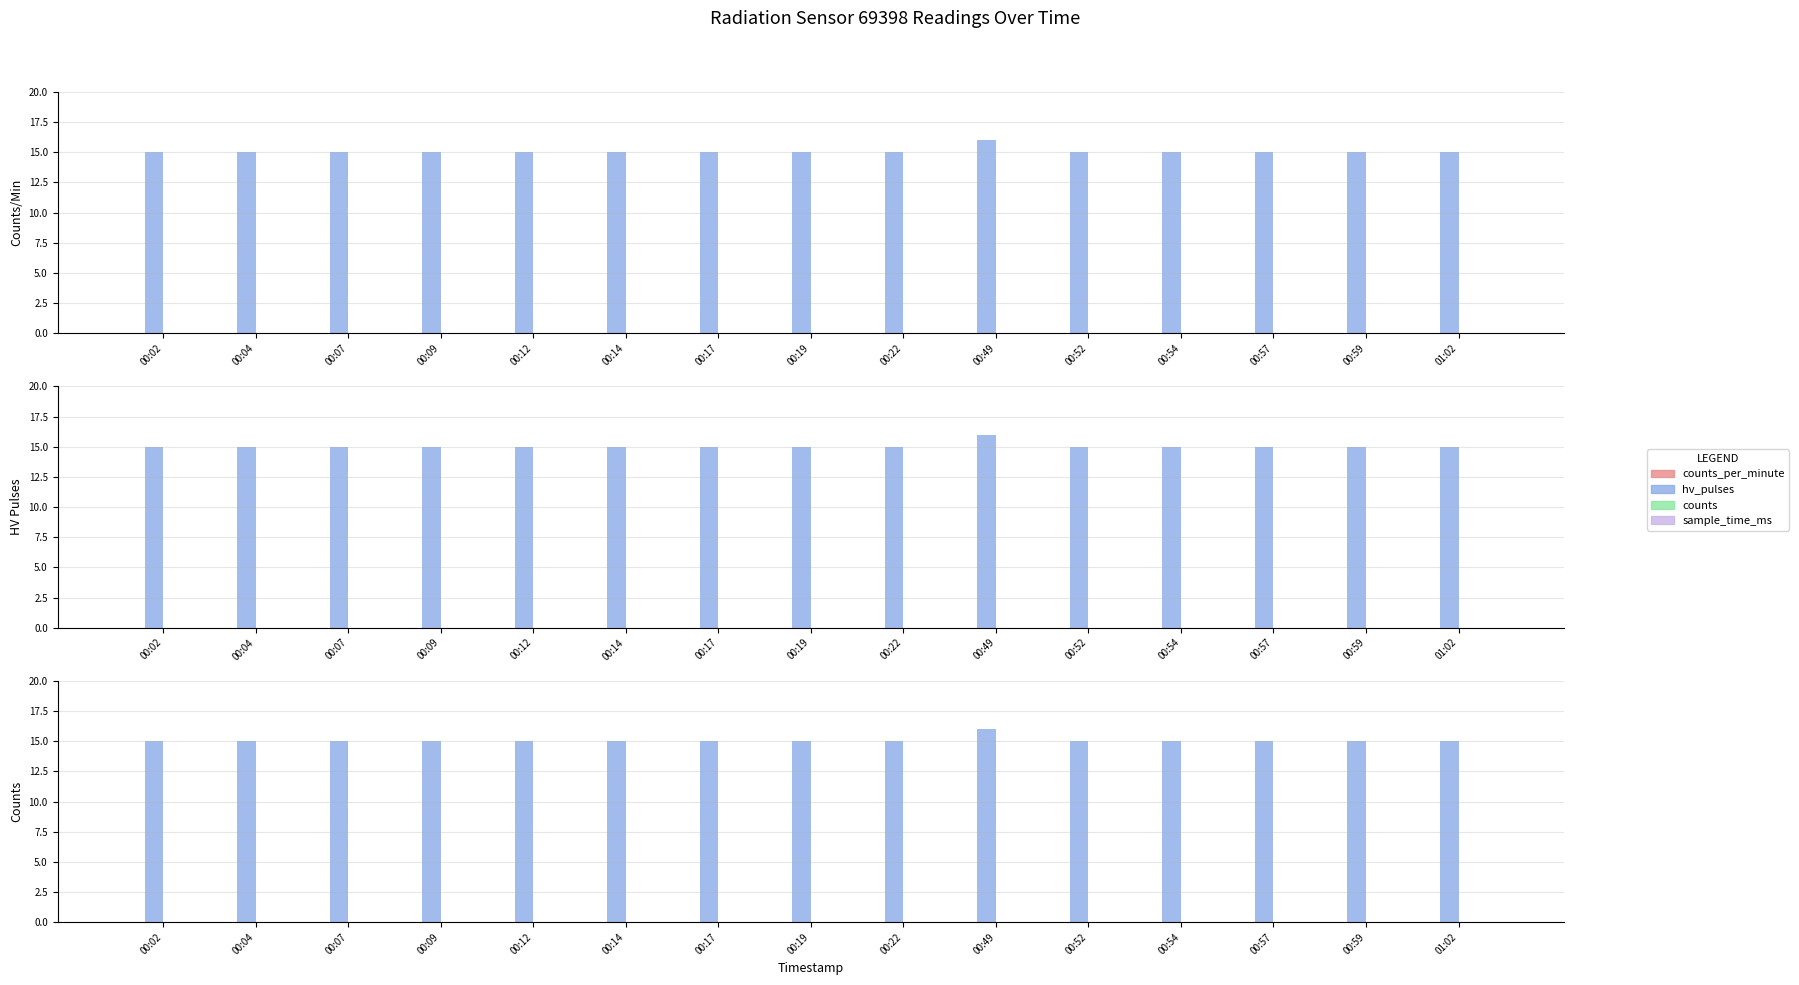

Reading left to right, extract all data points from this chart.

counts_per_minute: 00:02=0	00:04=0	00:07=0	00:09=0	00:12=0	00:14=0	00:17=0	00:19=0	00:22=0	00:49=0	00:52=0	00:54=0	00:57=0	00:59=0	01:02=0
hv_pulses: 00:02=15	00:04=15	00:07=15	00:09=15	00:12=15	00:14=15	00:17=15	00:19=15	00:22=15	00:49=16	00:52=15	00:54=15	00:57=15	00:59=15	01:02=15
counts: 00:02=0	00:04=0	00:07=0	00:09=0	00:12=0	00:14=0	00:17=0	00:19=0	00:22=0	00:49=0	00:52=0	00:54=0	00:57=0	00:59=0	01:02=0
sample_time_ms: 00:02=0	00:04=0	00:07=0	00:09=0	00:12=0	00:14=0	00:17=0	00:19=0	00:22=0	00:49=0	00:52=0	00:54=0	00:57=0	00:59=0	01:02=0